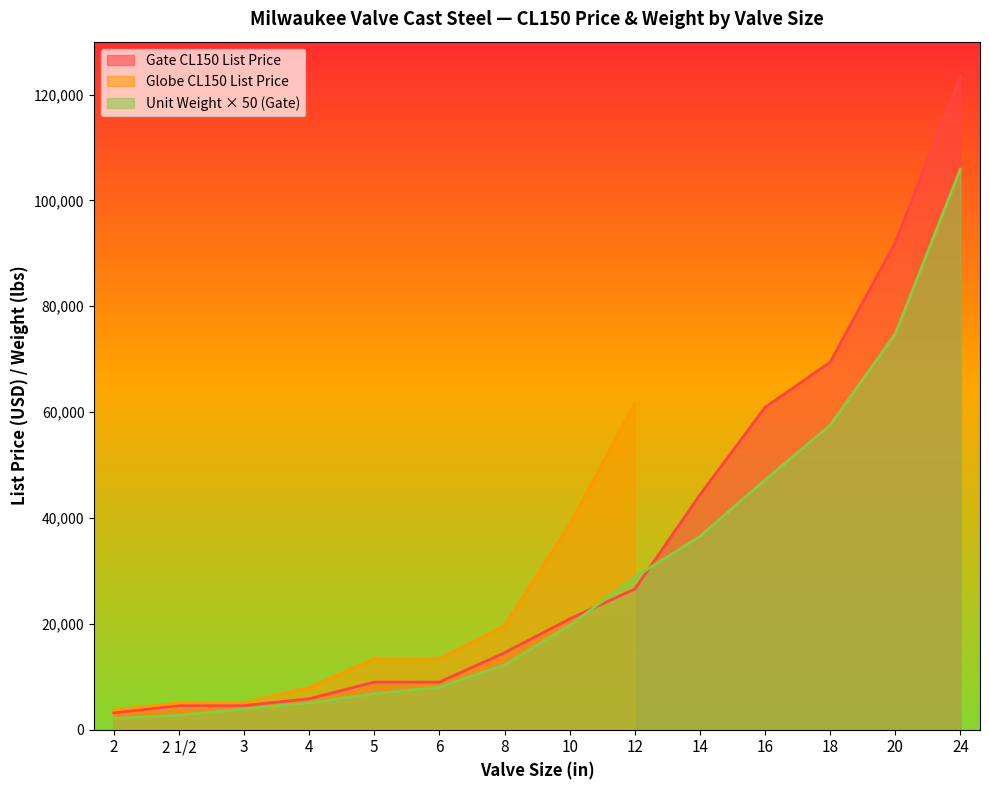

How many intersections are there between Unit Weight (Gate) and Gate CL150 List Price?

2